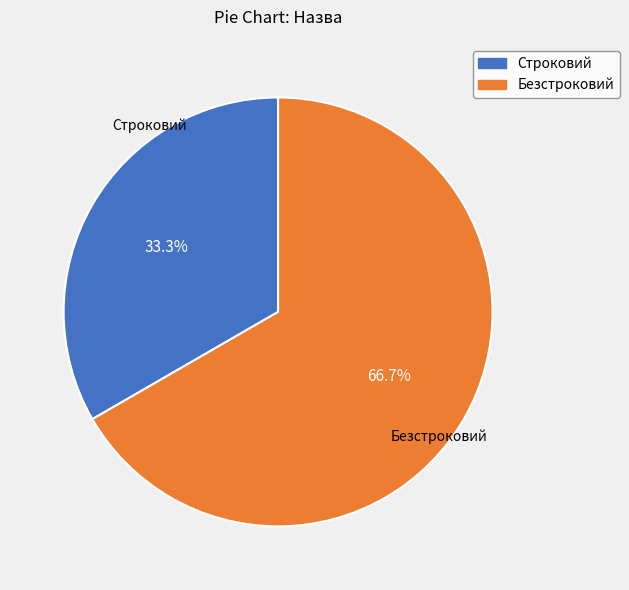

To the nearest percent, what percentage of the pie is Безстроковий?

67%